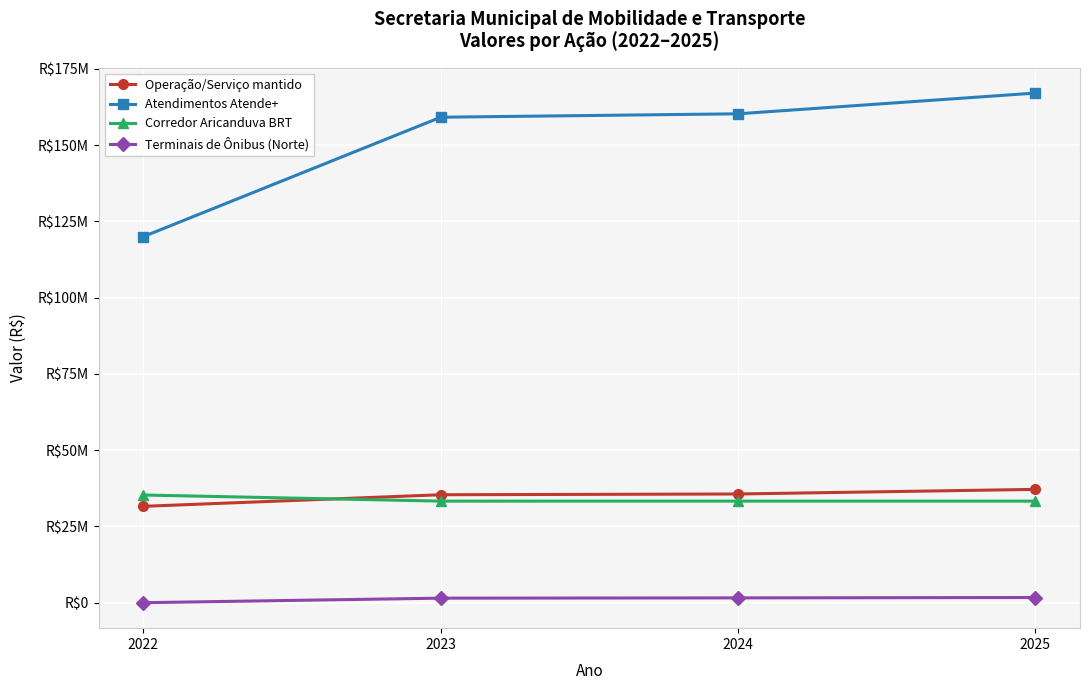

Does the chart have visible grid lines?

Yes